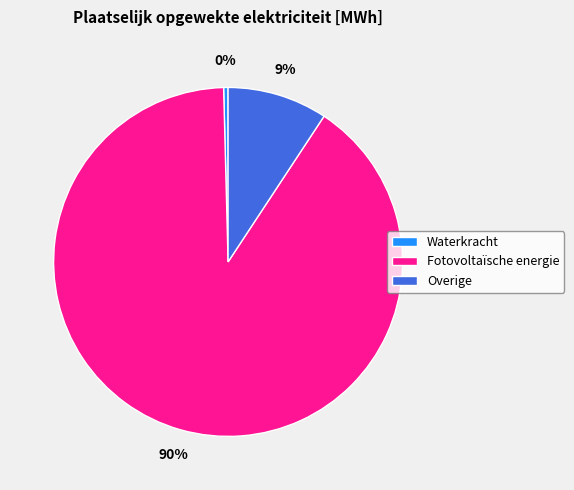

Count the number of slices in the pie.

3